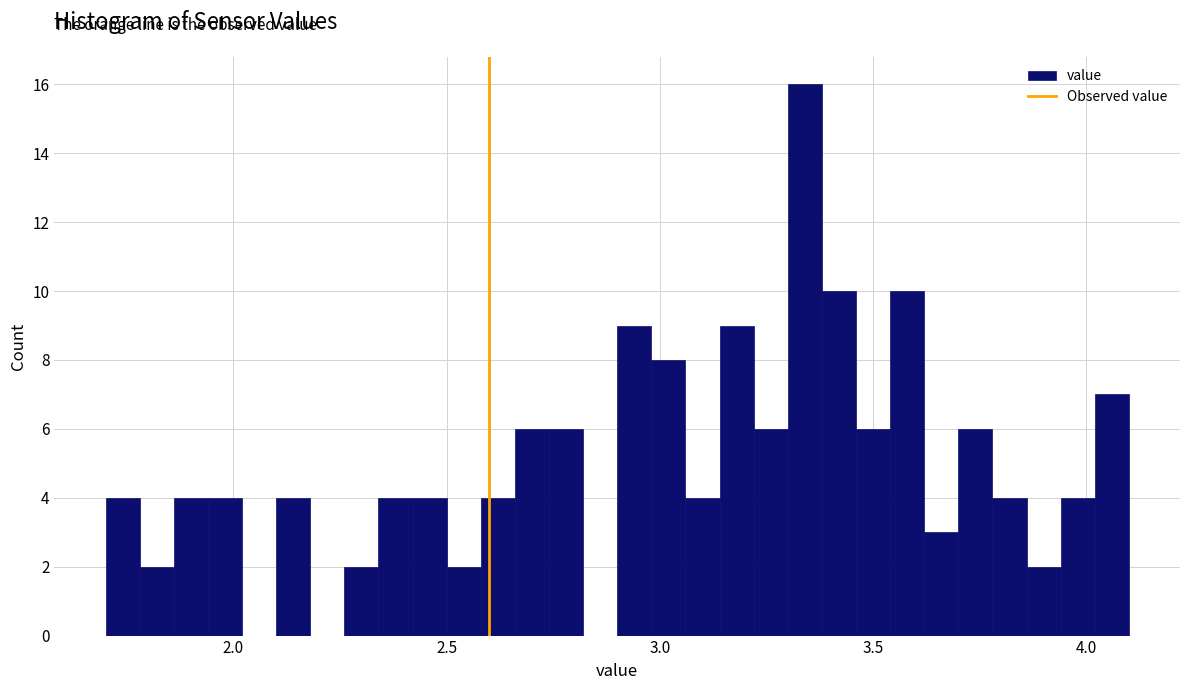

Around what value on the x-axis is the tallest bar? Give the approximate position of its centre, as read against the axis.

3.35